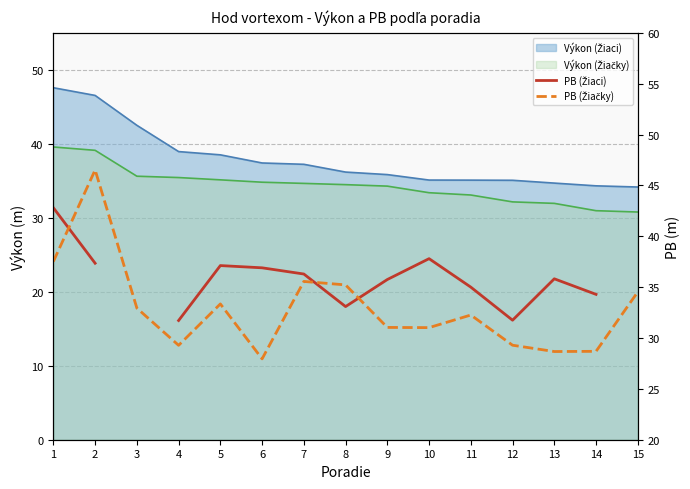

Which series has the widest spread of values?

PB (Žiačky)